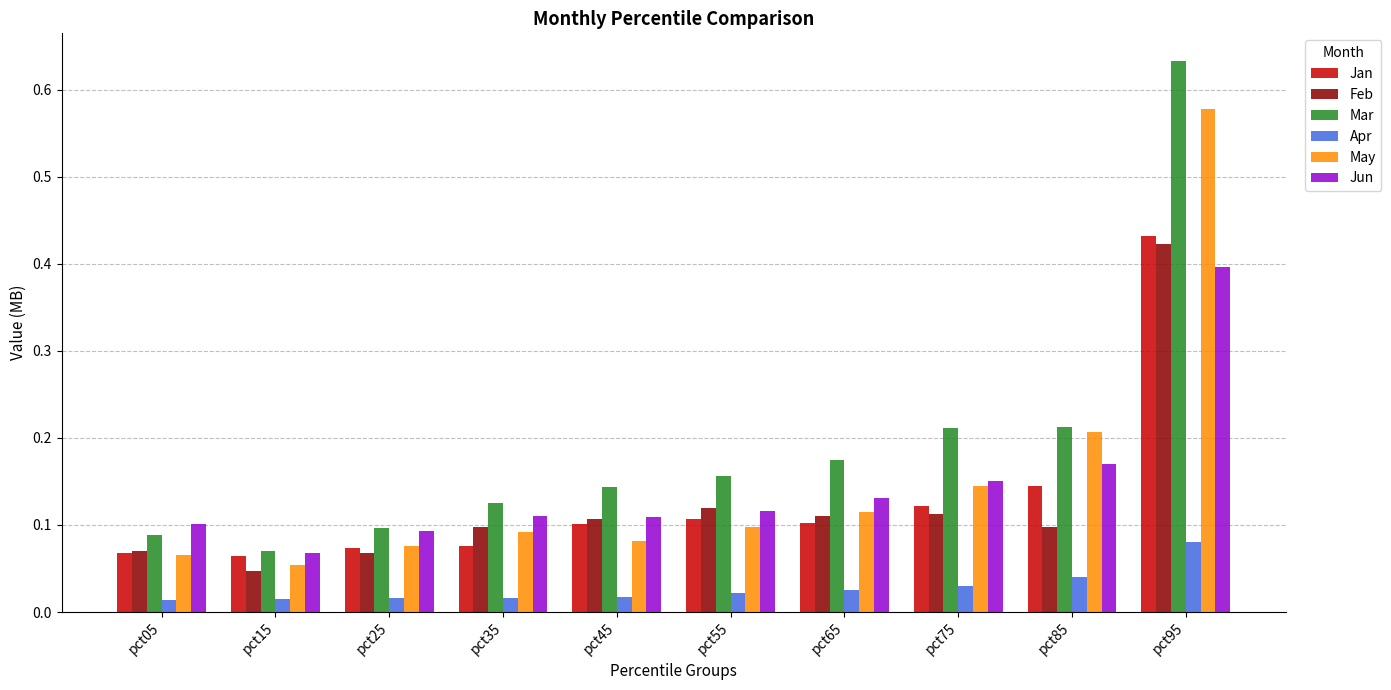

Does the chart contain stacked bars?

No